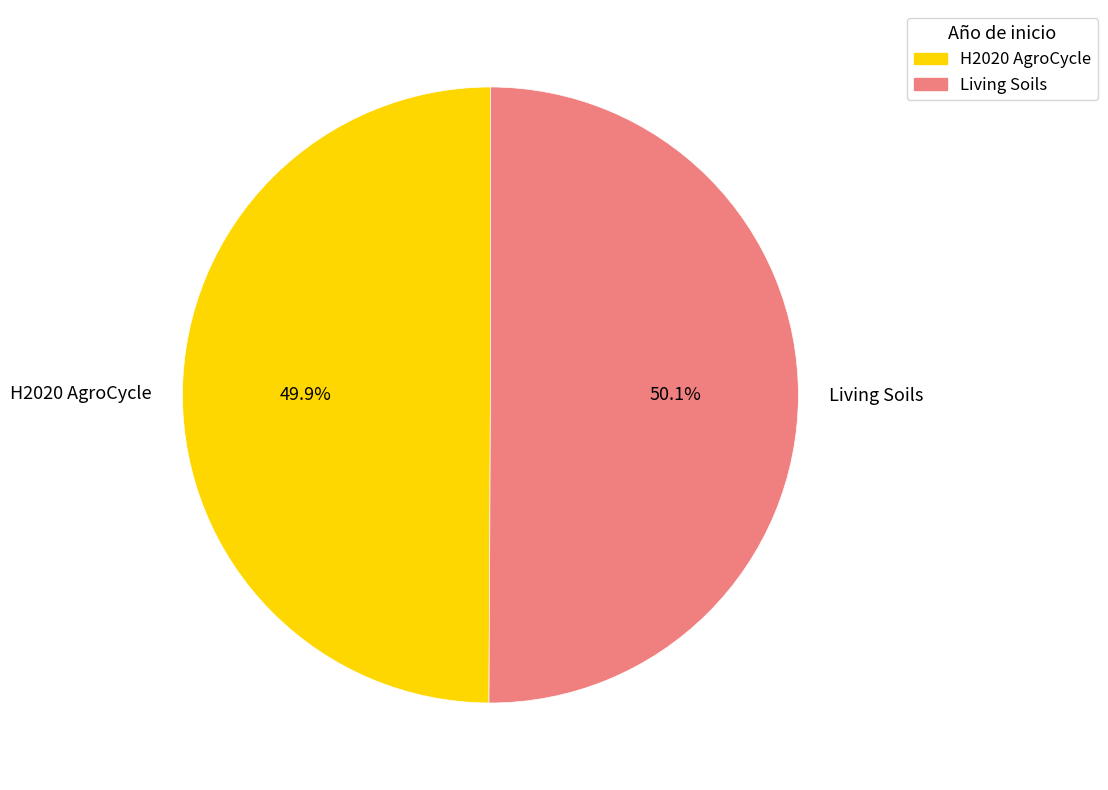

Combined, do Living Soils and H2020 AgroCycle account for over 50%?

Yes